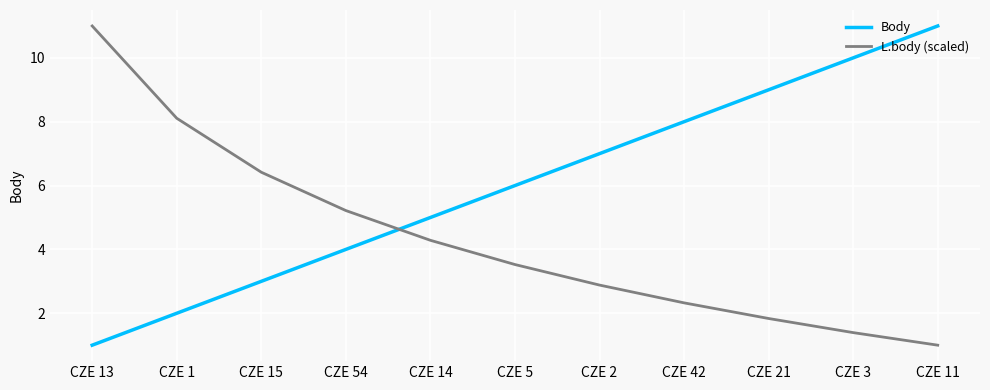

True or false: L.body (scaled) and Body cross at least once.

True